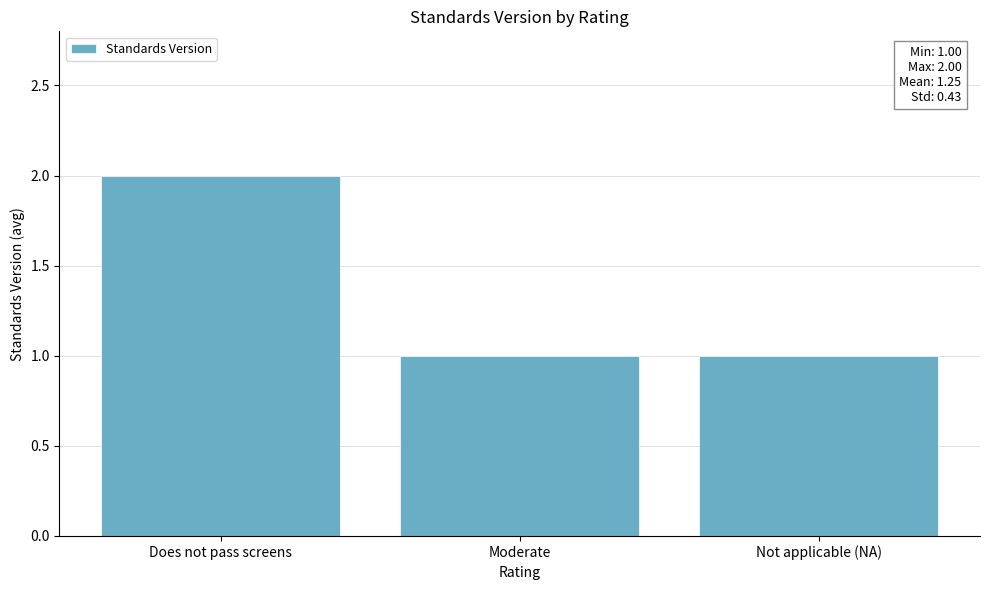

What is the change in value from Does not pass screens to Moderate?

-1